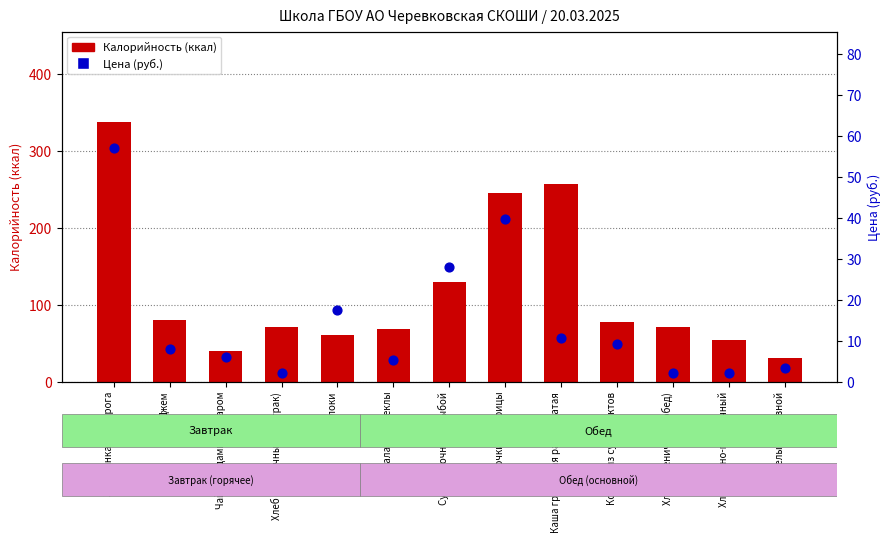

At how many categories does at least one series exceed 285?

1